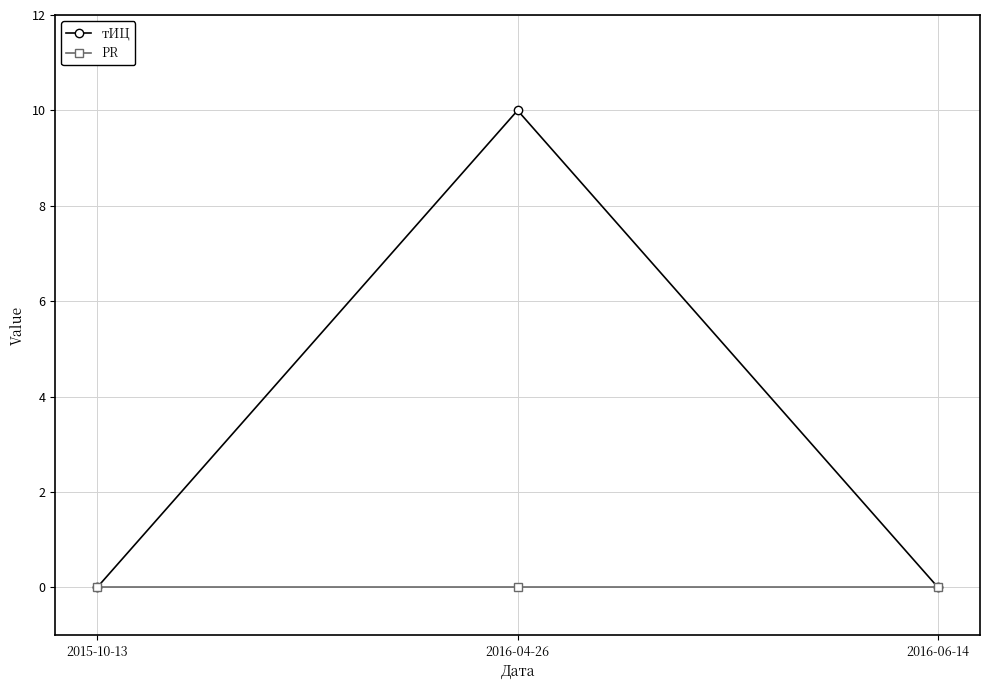

Reading left to right, transcribe all the data shown in this chart.

тИЦ: 0	10	0
PR: 0	0	0